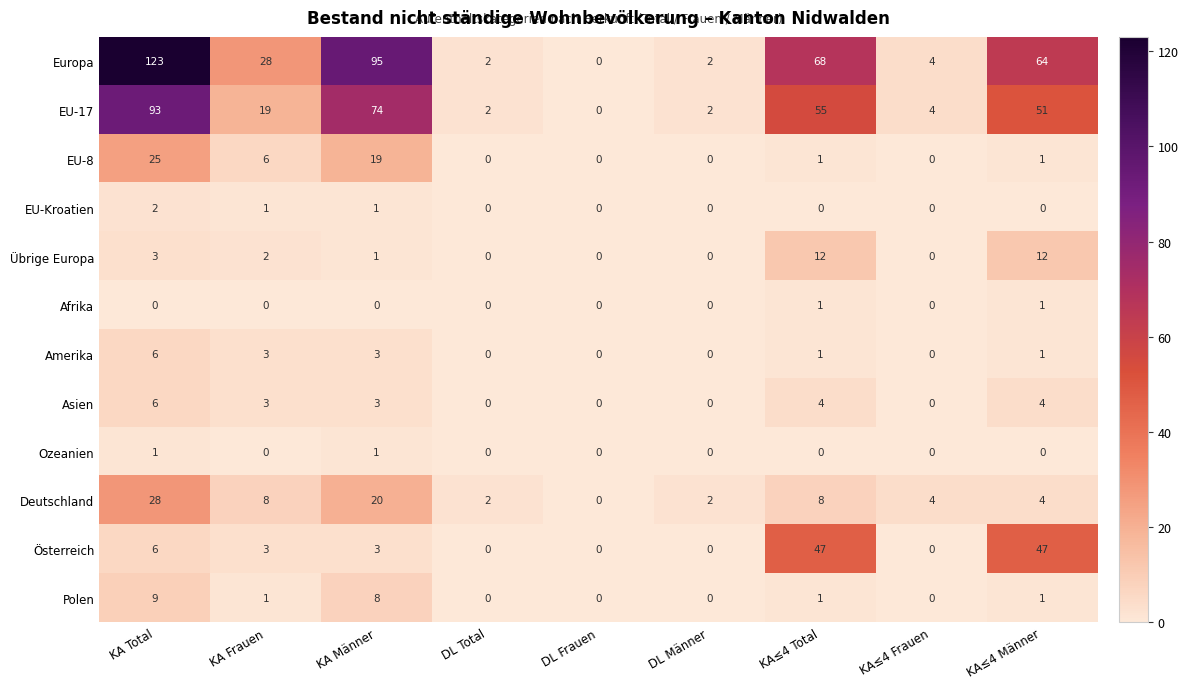

What is the spread (max minus min) of values at KA≤4 Total?

68